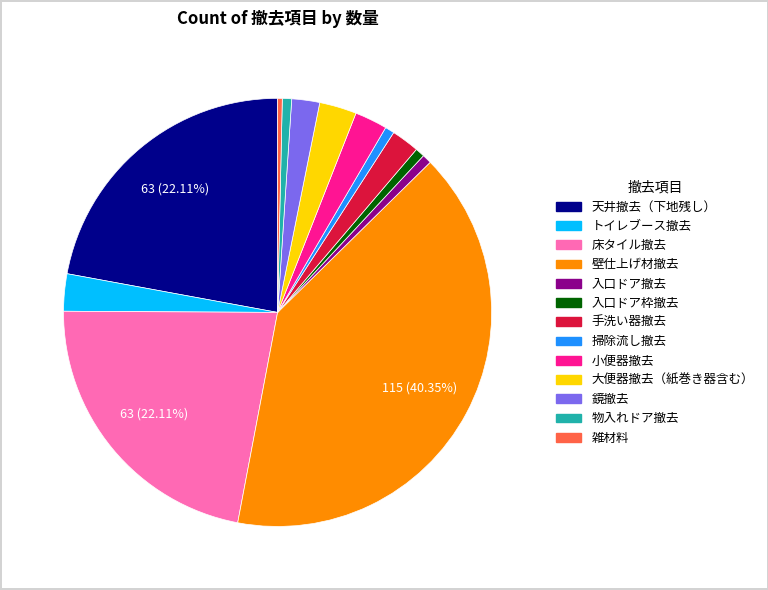

What percentage is the 大便器撤去（紙巻き器含む） slice, to the nearest percent?

3%